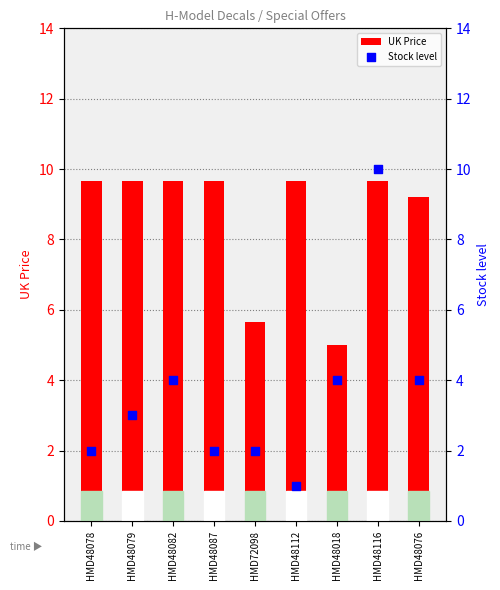

What is the total value across all series at HMD48112?

10.7